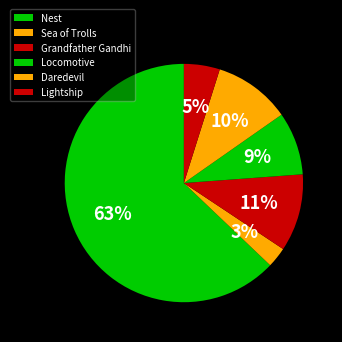

How many segments does this pie chart have?

6